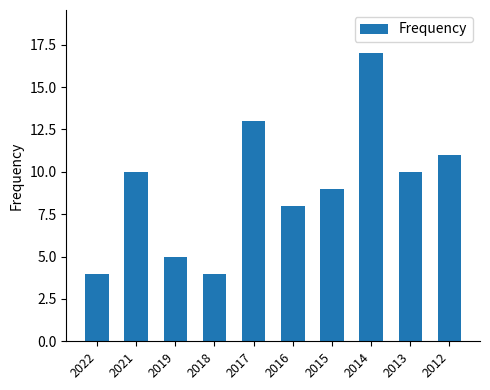

Are the bars horizontal?

No